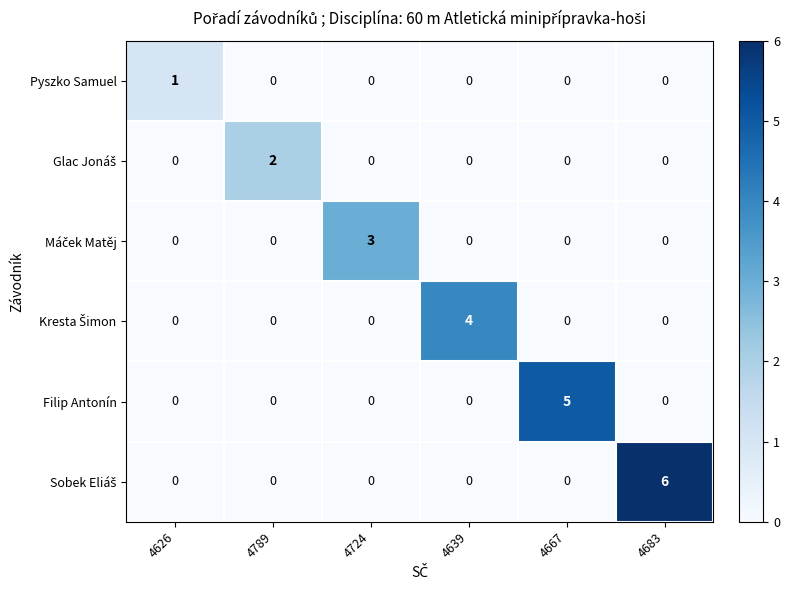

At which category is the sum across all series the highest?

4683